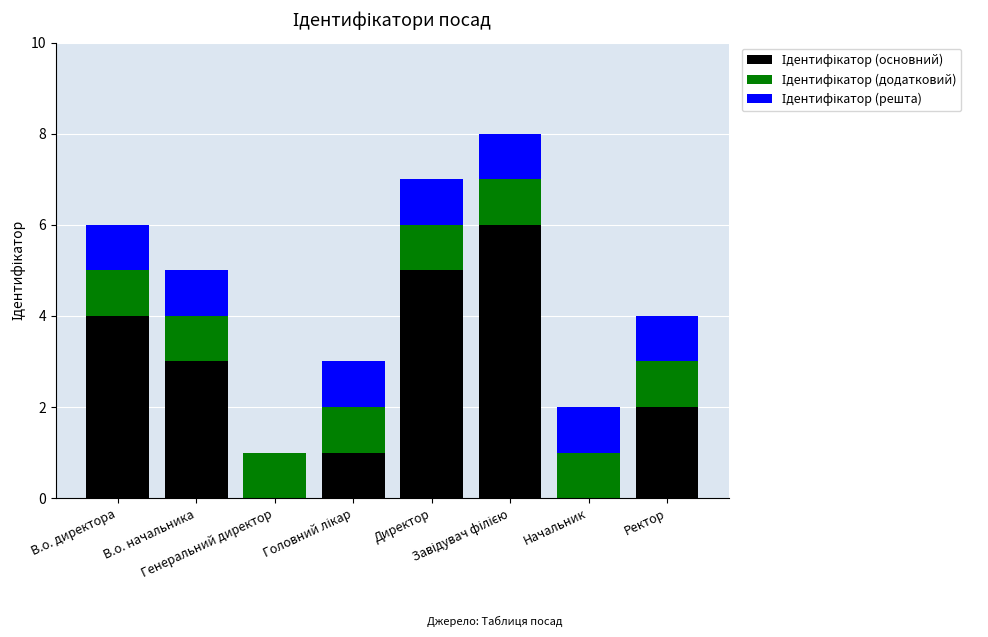

Where is Ідентифікатор (додатковий) nearest to the value 1?

В.о. директора